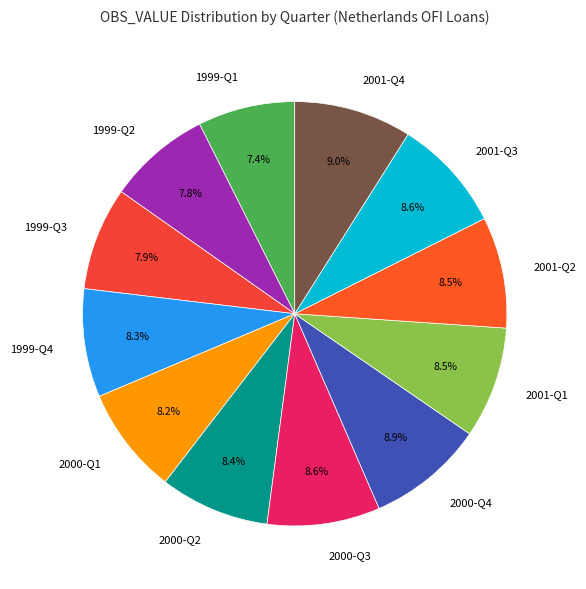

What is the total percentage of 2001-Q3 and 2000-Q4?

17.5%